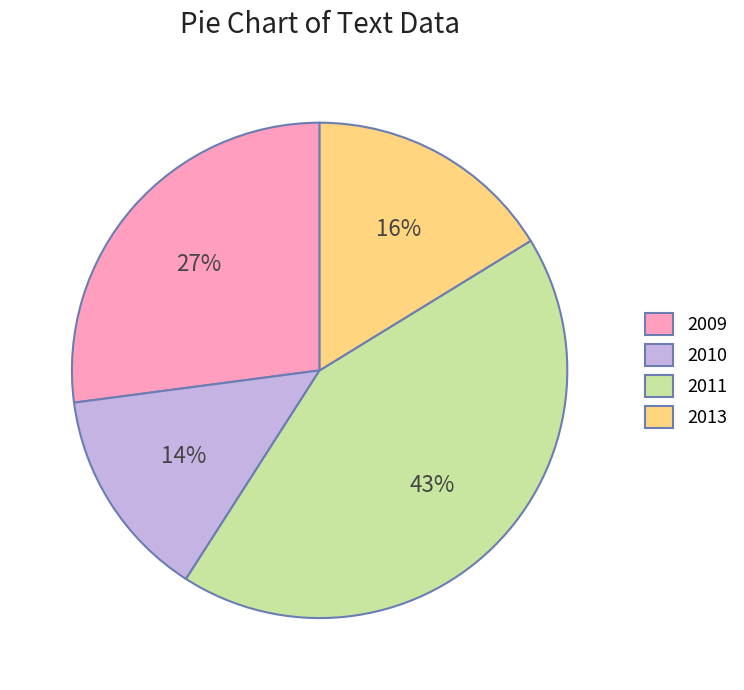

Is there a majority slice in this chart?

No